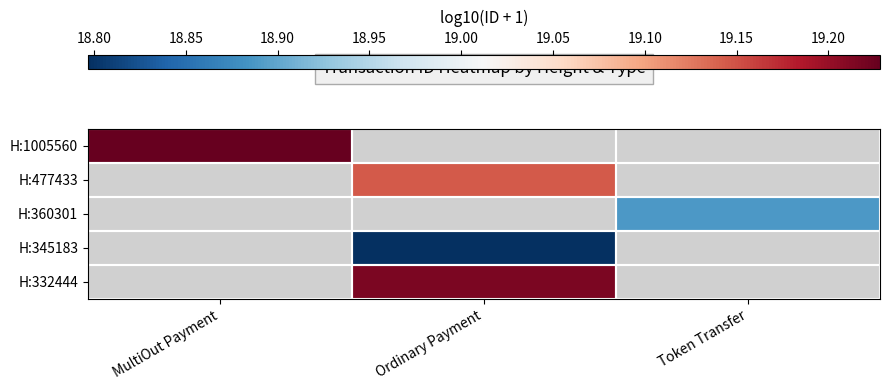

What is the maximum value shown in the chart?

19.2